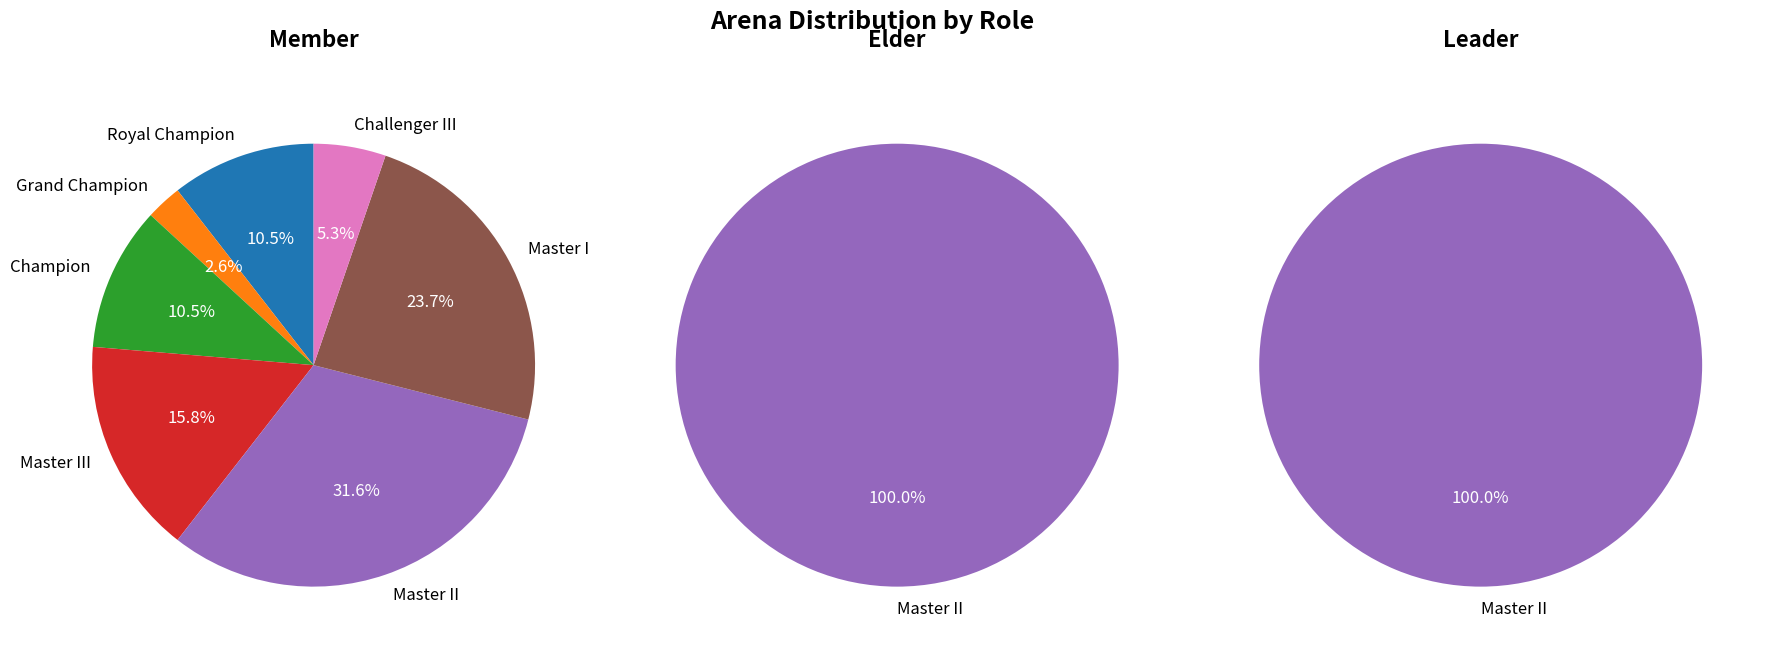

What percentage is the 6 slice, to the nearest percent?

5%